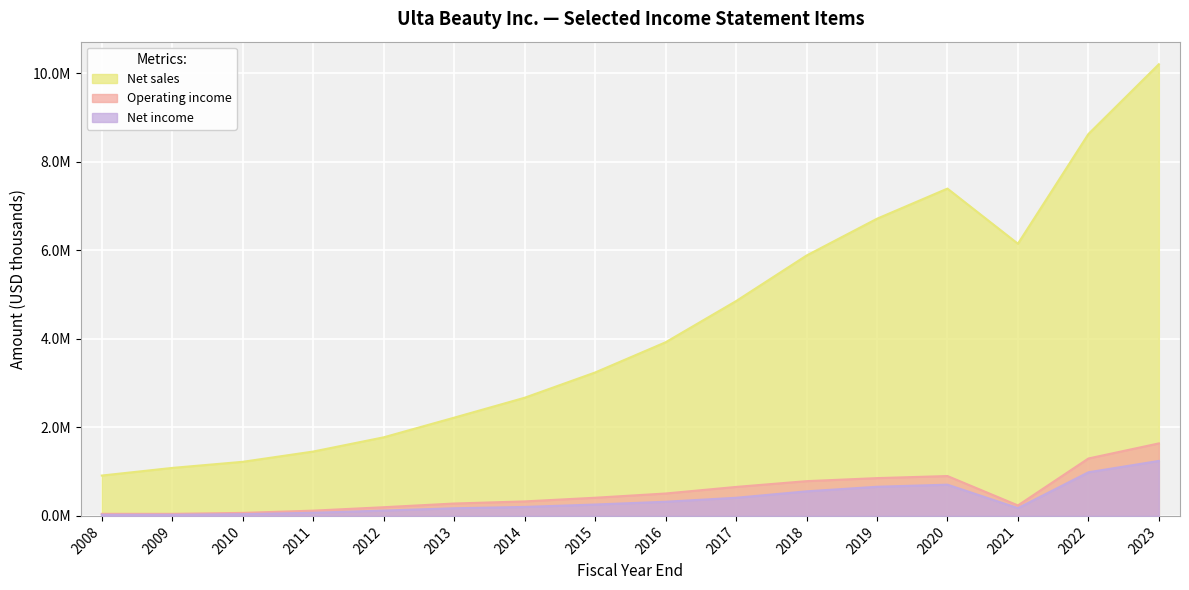

Does the chart display data point markers on the line(s)?

No